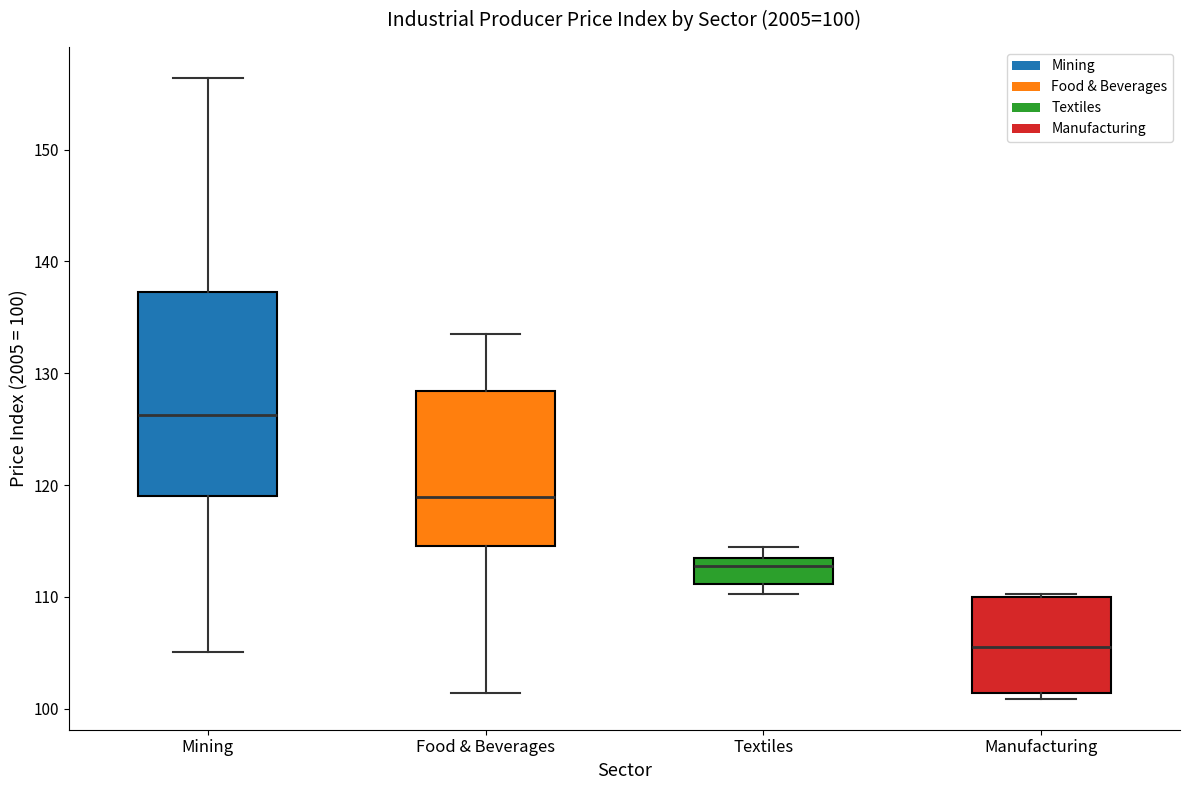

Which box's median line is the lowest?

Manufacturing